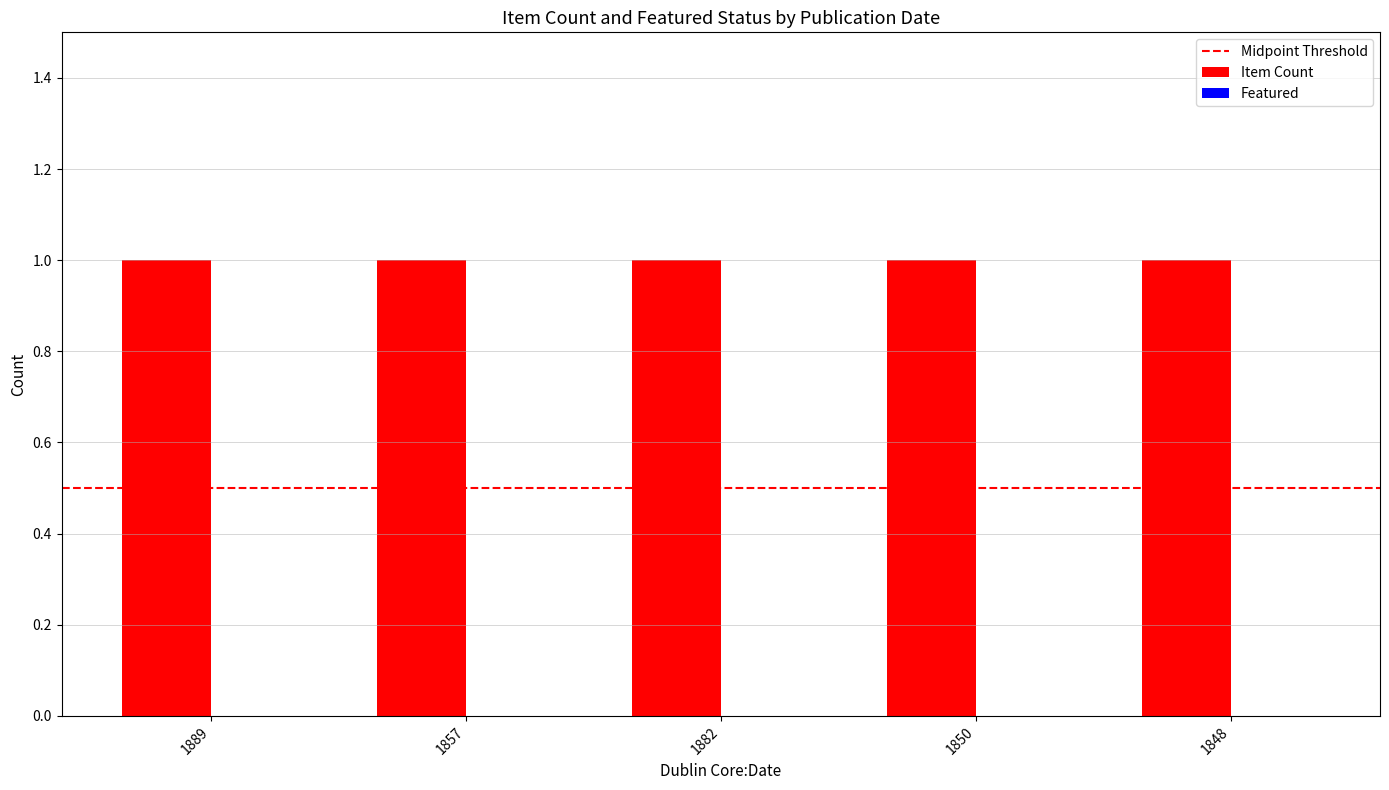

Rank the series at 1882 from lowest to highest value.

Featured, Item Count